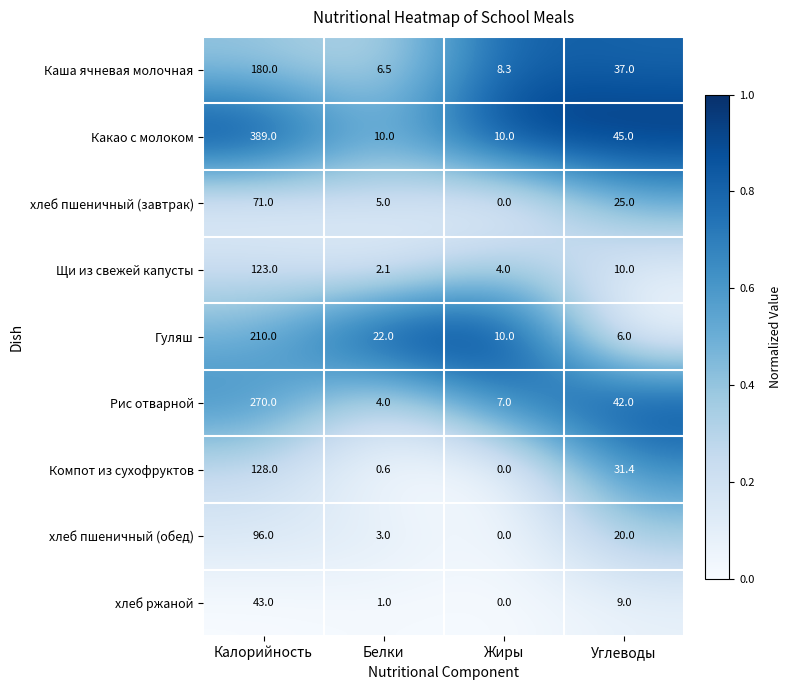

Count the number of data series in this chart.

9